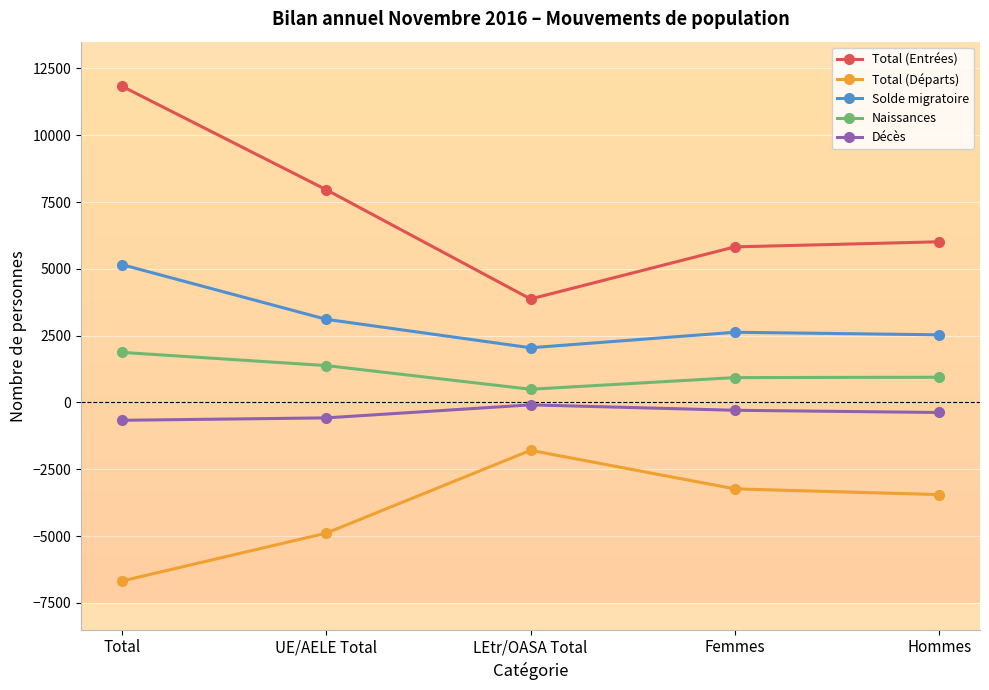

The value of Total (Entrées) at Hommes is 8338. True or false?

False